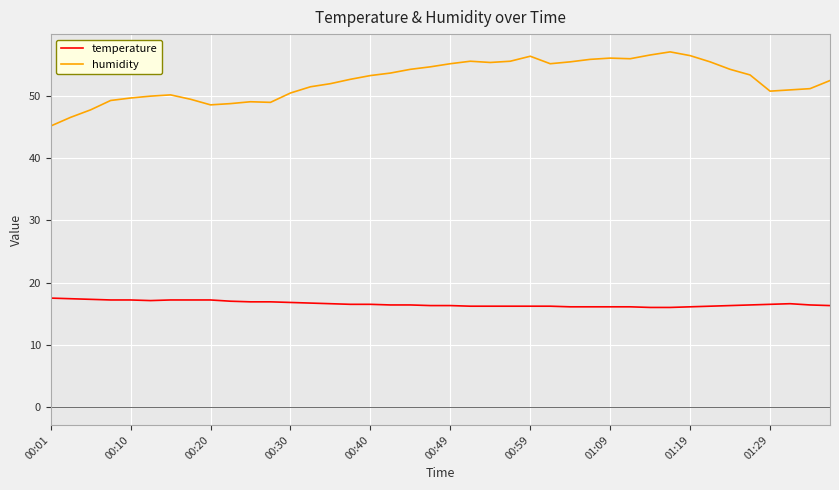

Is this an area chart (filled region under the line)?

No